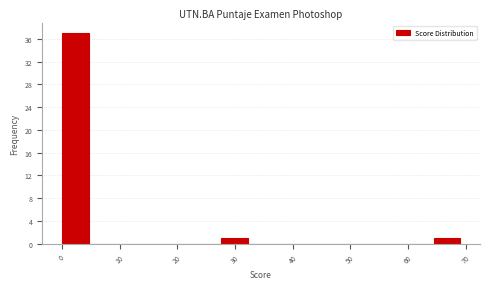

Reading left to right, transcribe this chart: for each bar, give the range it covers on the x-axis and its height. Neither the bar edges nor the heights are printed on the chart, so give them approximately, as read against the axes.

0.0 to 4.6: 37
4.6 to 9.2: 0
9.2 to 13.8: 0
13.8 to 18.4: 0
18.4 to 23.0: 0
23.0 to 27.6: 0
27.6 to 32.2: 1
32.2 to 36.8: 0
36.8 to 41.4: 0
41.4 to 46.0: 0
46.0 to 50.6: 0
50.6 to 55.2: 0
55.2 to 59.8: 0
59.8 to 64.4: 0
64.4 to 69.0: 1